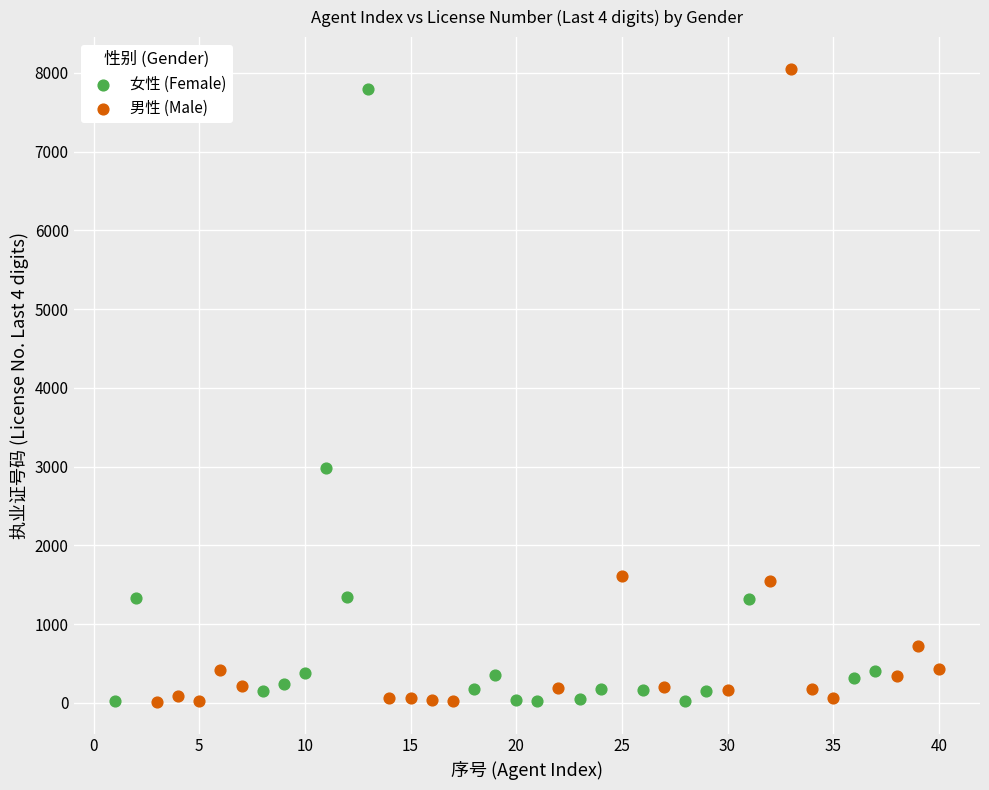

What are all the series names shown in the legend?

女性 (Female), 男性 (Male)